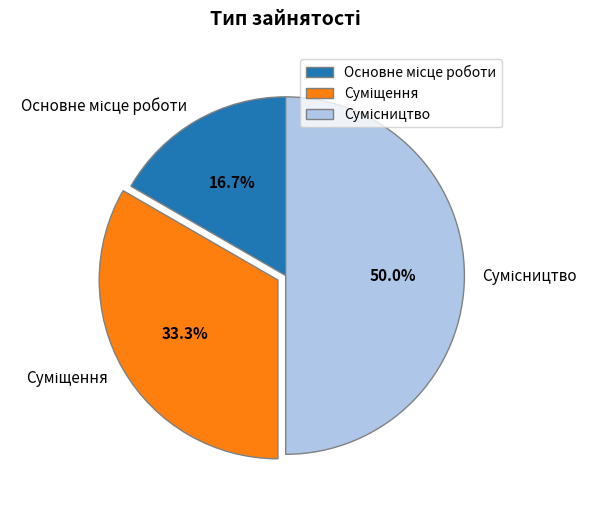

What is the total percentage of Суміщення and Сумісництво?

83.3%